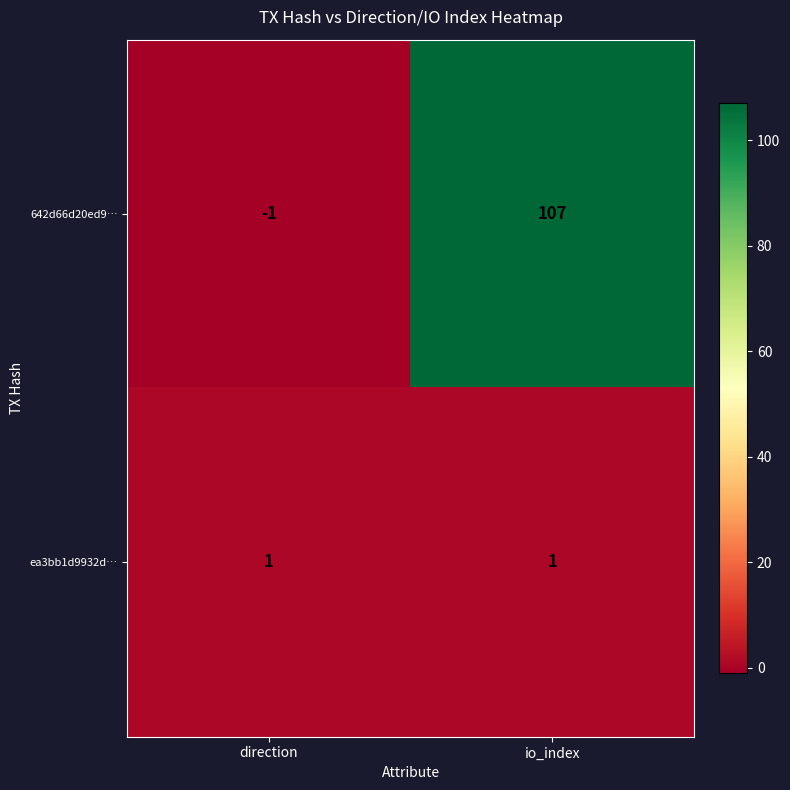

Which series has the largest total across all categories?

642d66d20ed9…